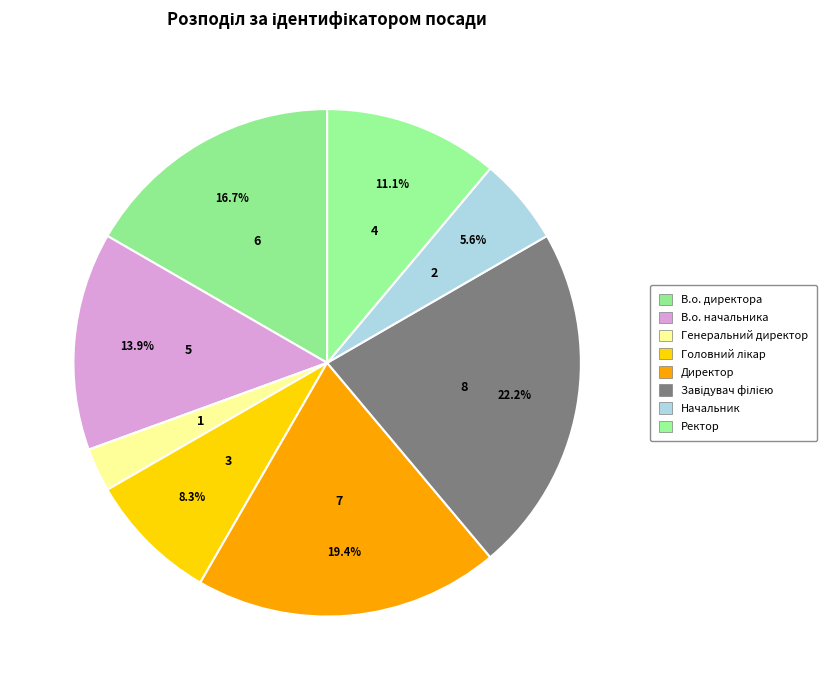

To the nearest percent, what is the difference between the largest and smallest slice percentages?

19%